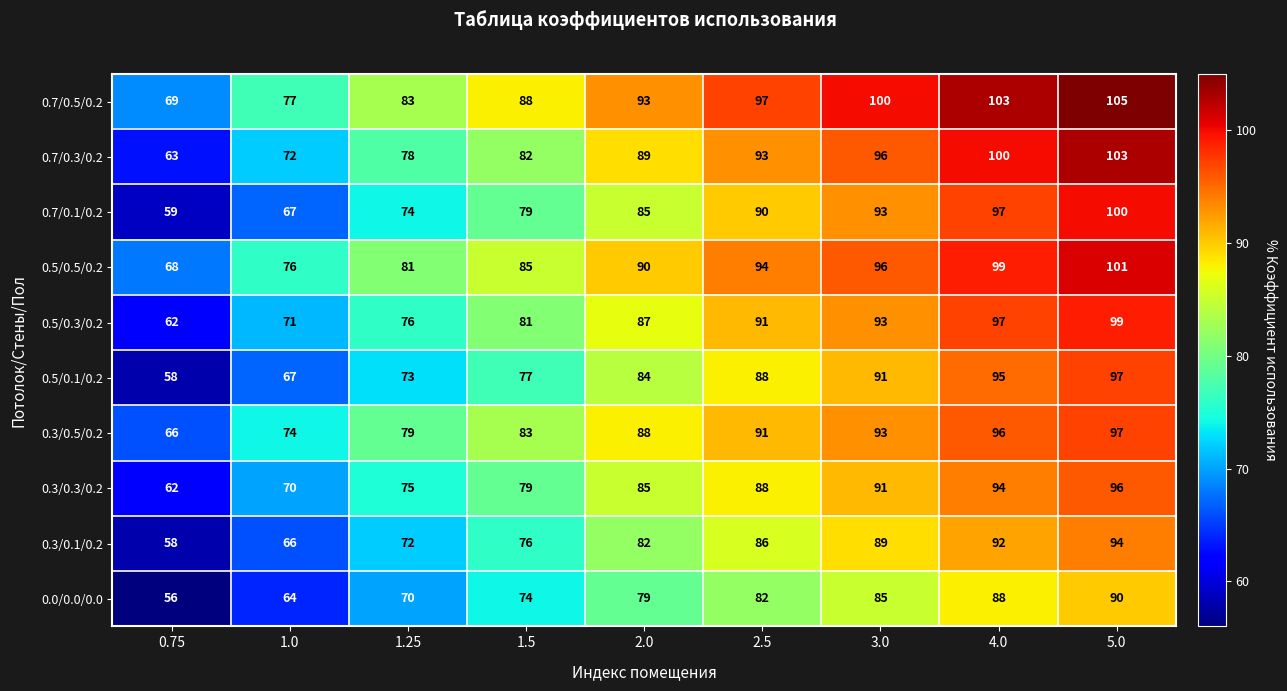

Count the number of data series in this chart.

10